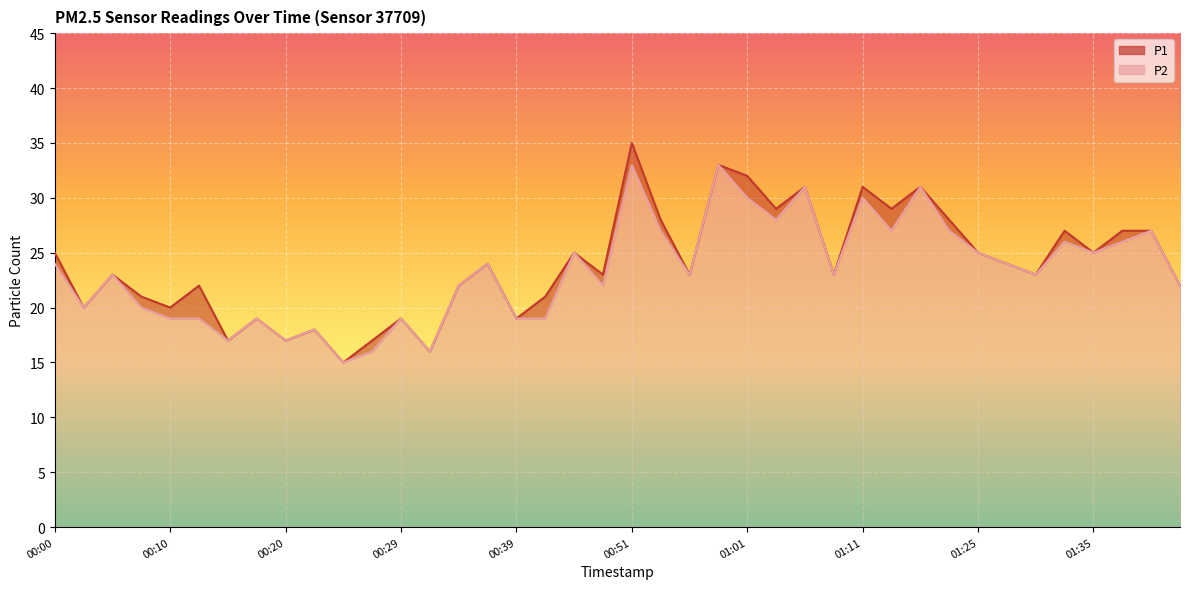

Which has a higher value, 00:24 or 00:58?

00:58